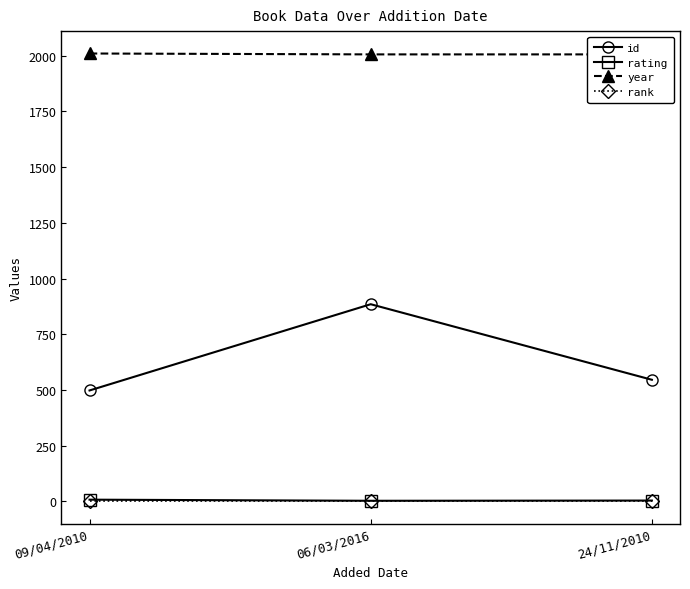

Reading right to left, list all the values displayed in this chart.

id: 546	885	498
rating: 4	3	8
year: 2006	2006	2010
rank: 1	1	1